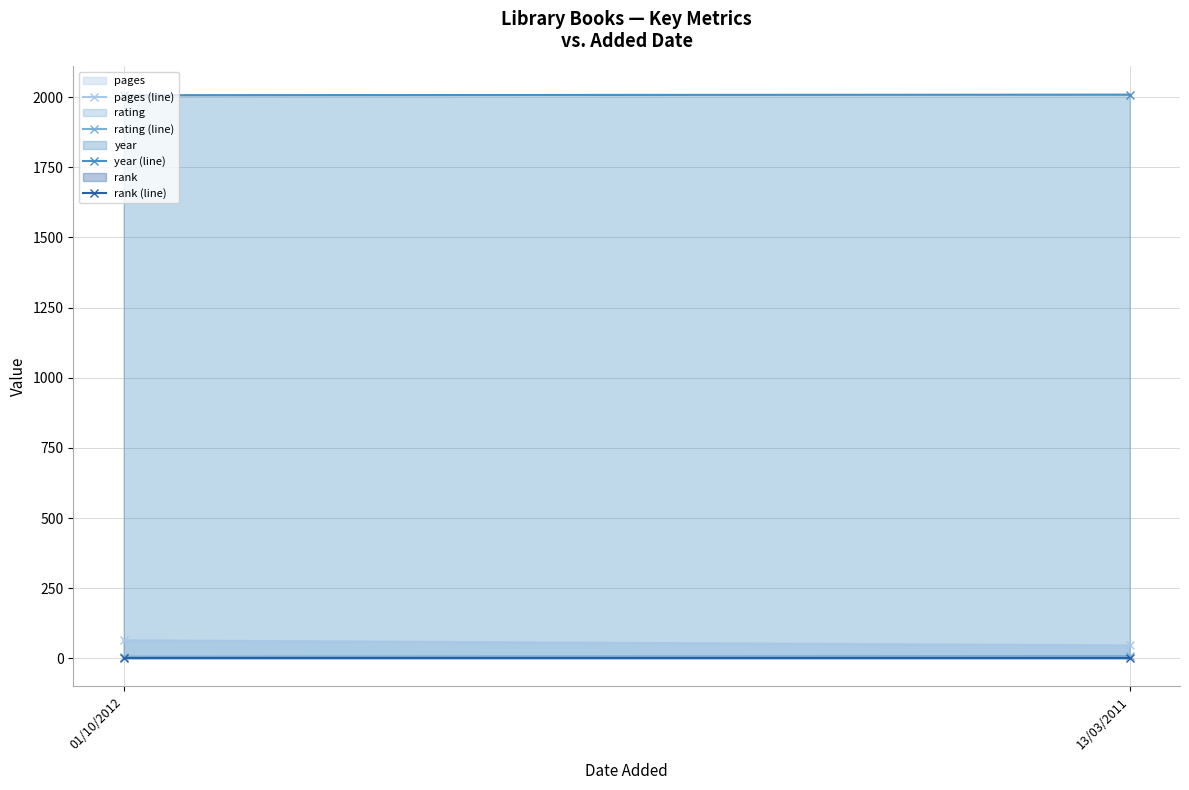

Which series has the largest total across all categories?

year